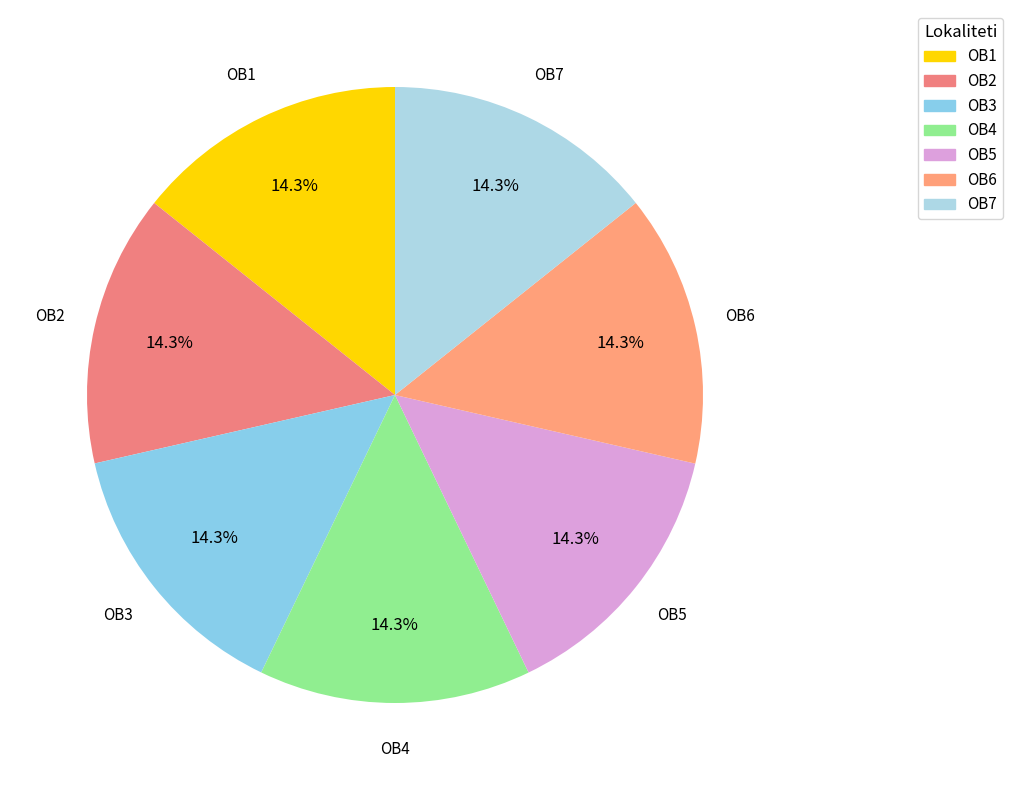

What is the ratio of the value at OB2 to the value at OB7?

1.0